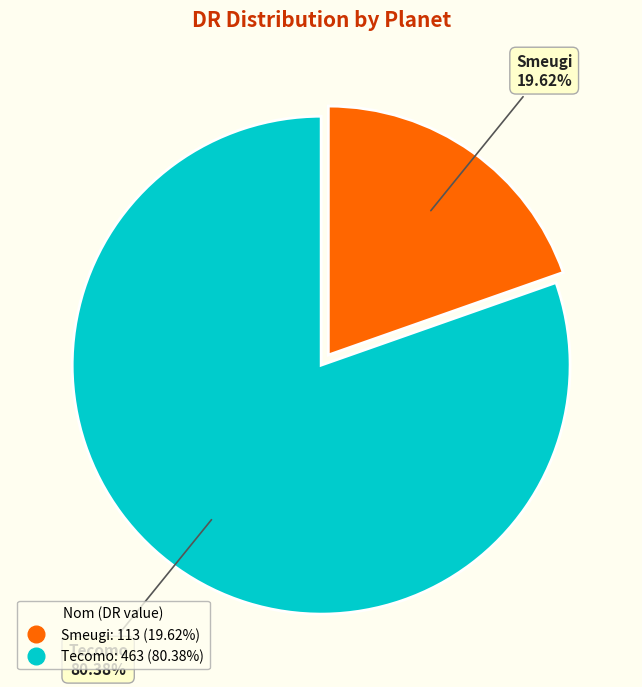

What portion of the pie excludes Tecomo?

19.6%